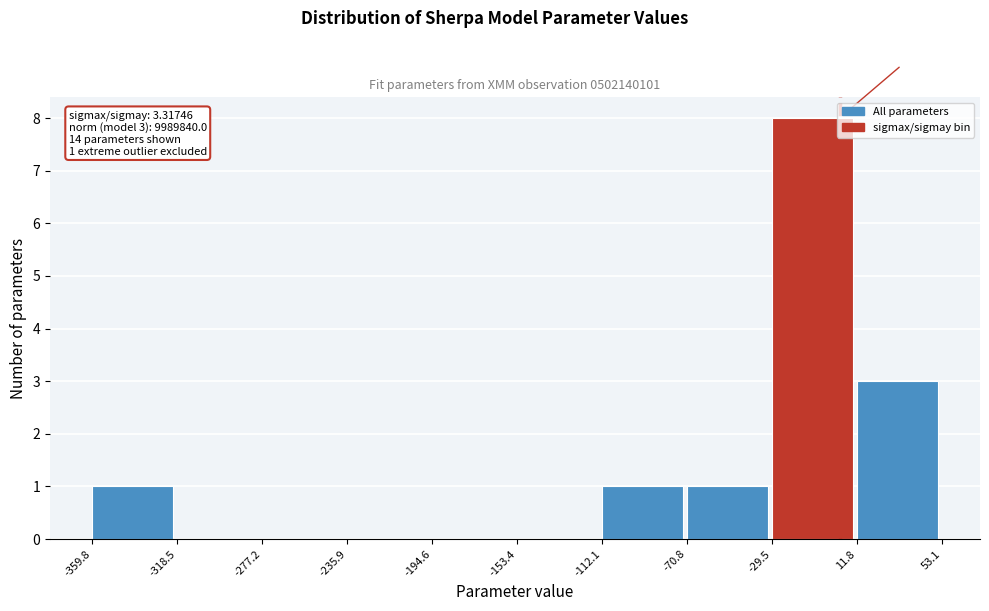

Over which range of the x-axis is the bar tallest?

-29.5 to 11.8